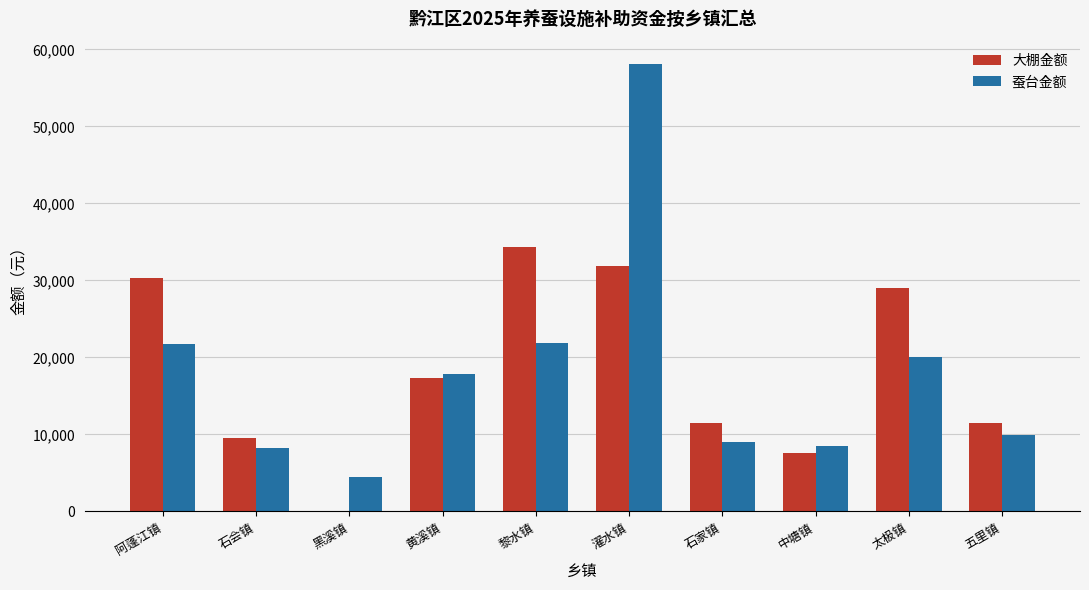

Count the number of data series in this chart.

2